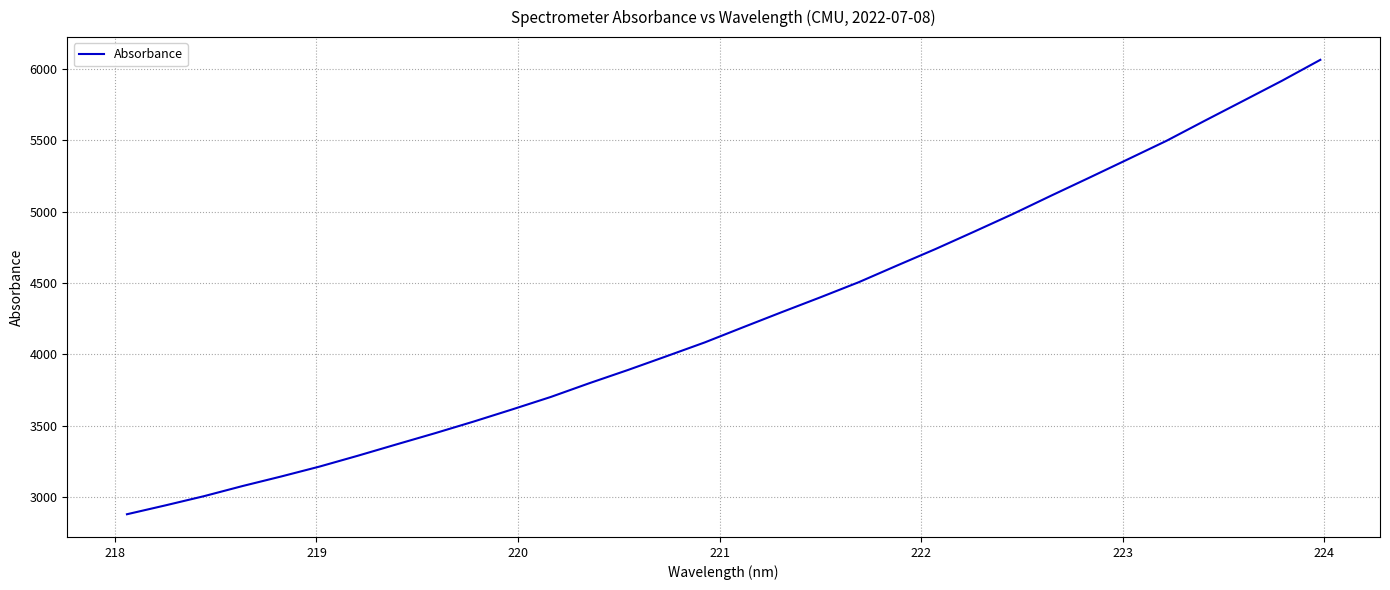

What is the difference between the maximum and minimum values?

3182.1